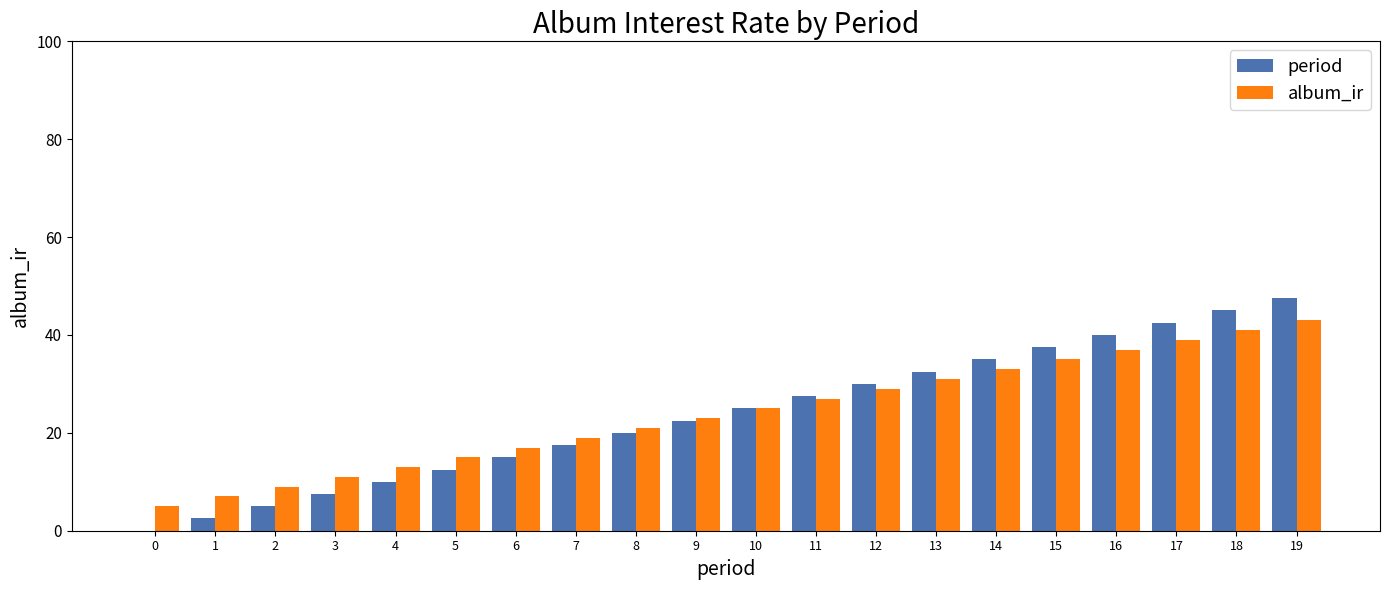

Are the bars horizontal?

No